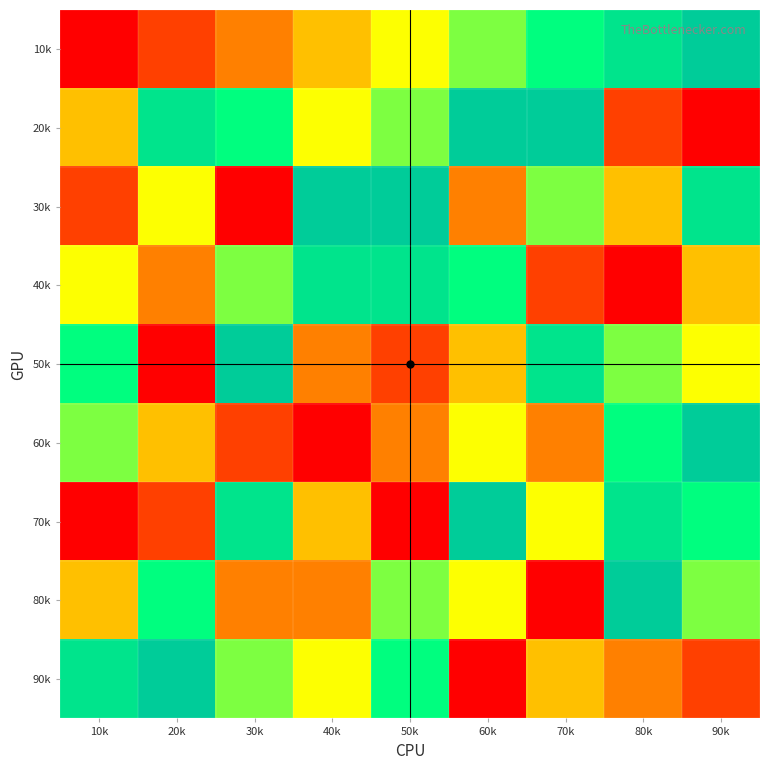

Which category has the lowest value across all series?

10k